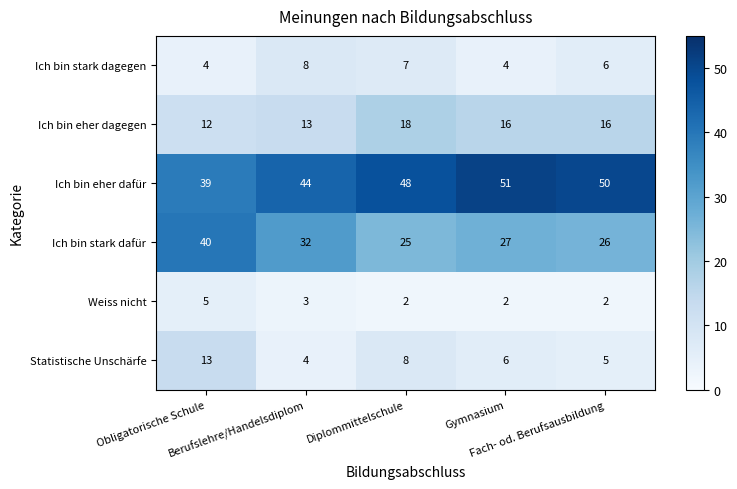

What is the average value of the Ich bin stark dagegen series?

6